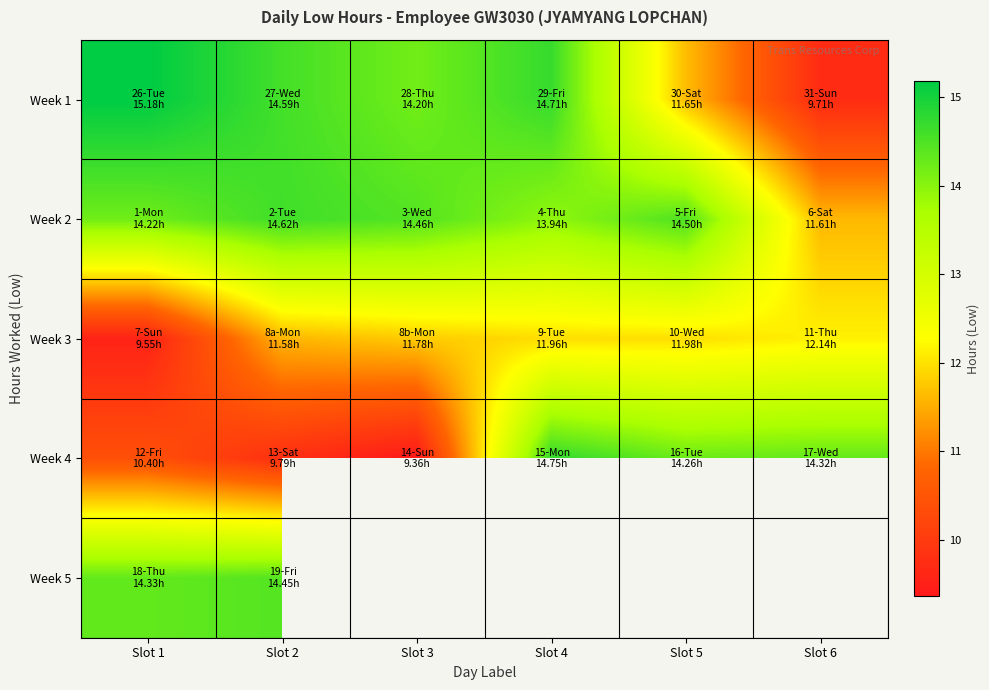

What is the maximum value for Week 5?

14.4